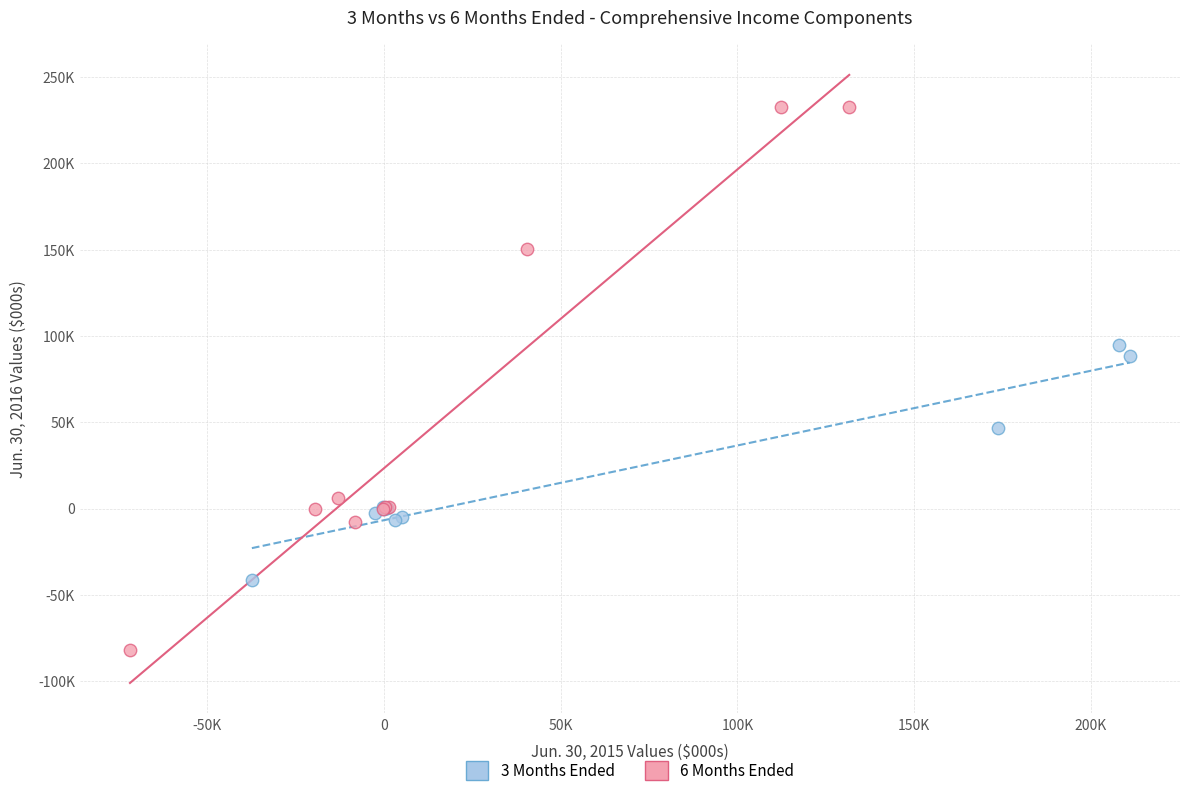

Which series reaches the minimum Y coordinate?

6 Months Ended